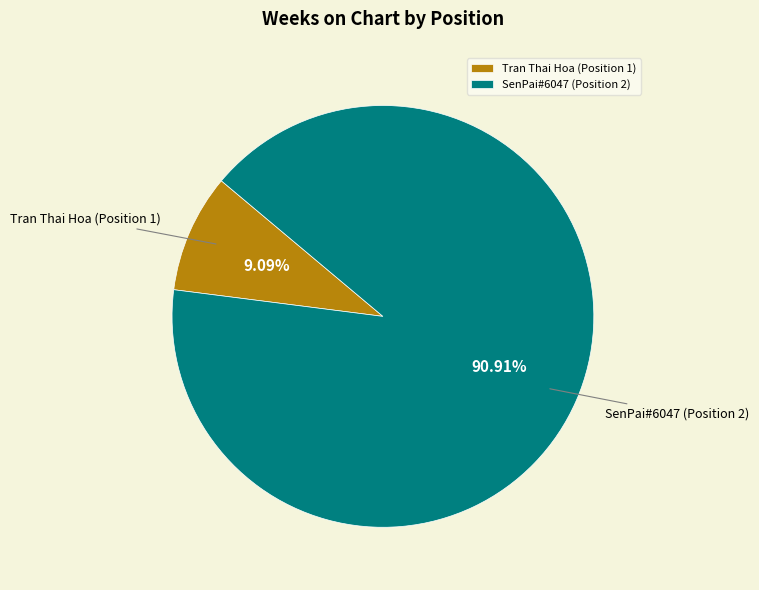

Which slice represents more than half of the pie?

SenPai#6047 (Position 2)